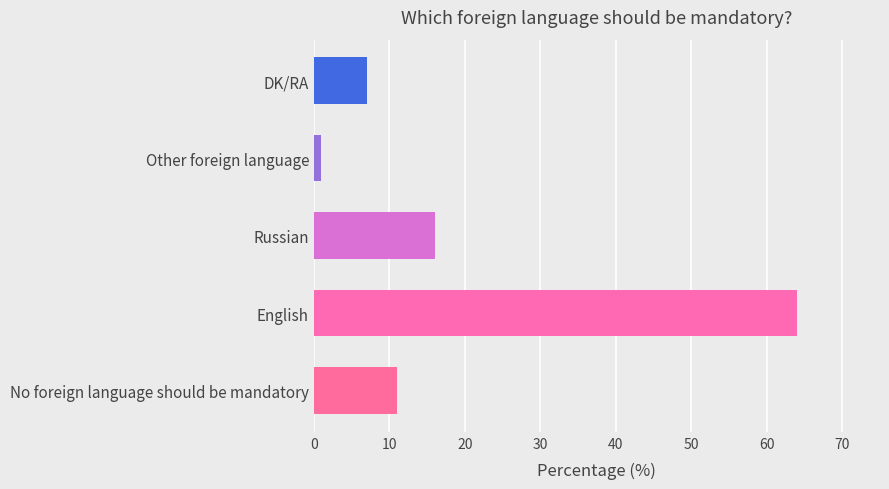

Rank the categories by value from highest to lowest.

English, Russian, No foreign language should be mandatory, DK/RA, Other foreign language